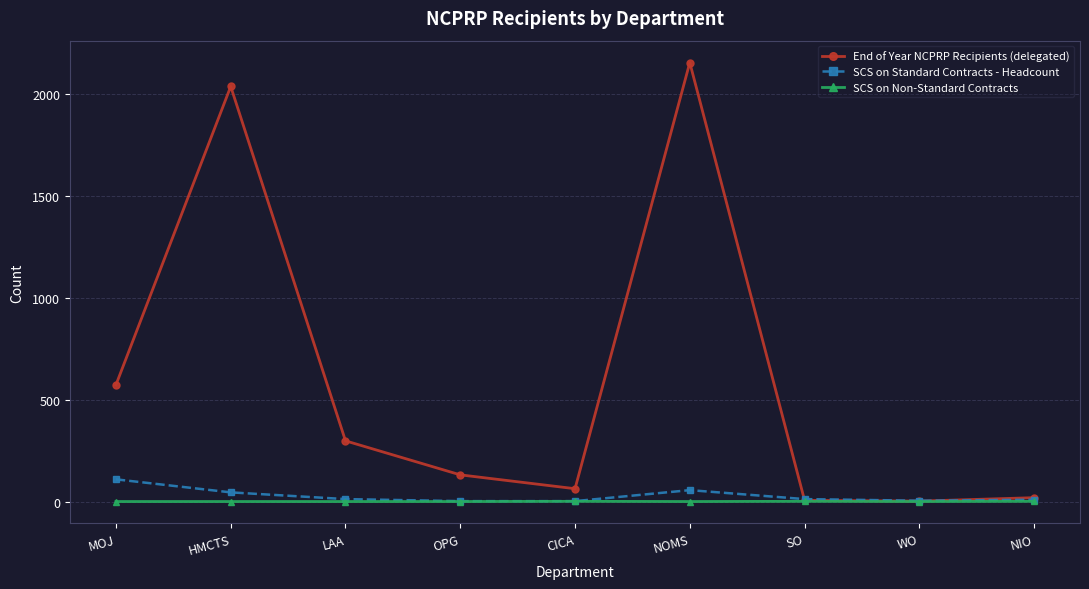

The value of SCS on Non-Standard Contracts at CICA is 1. True or false?

True